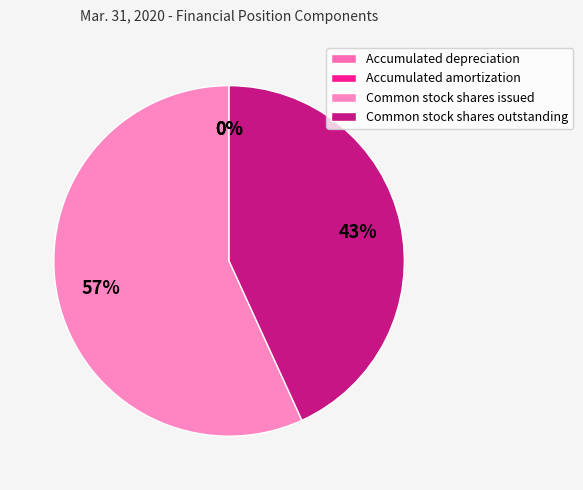

Does Common stock shares issued account for over 50% of the chart?

Yes